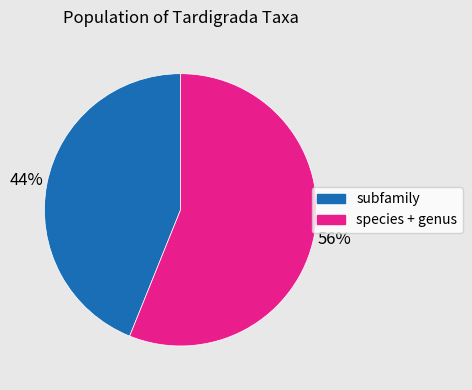

To the nearest percent, what is the average slice percentage?

50%